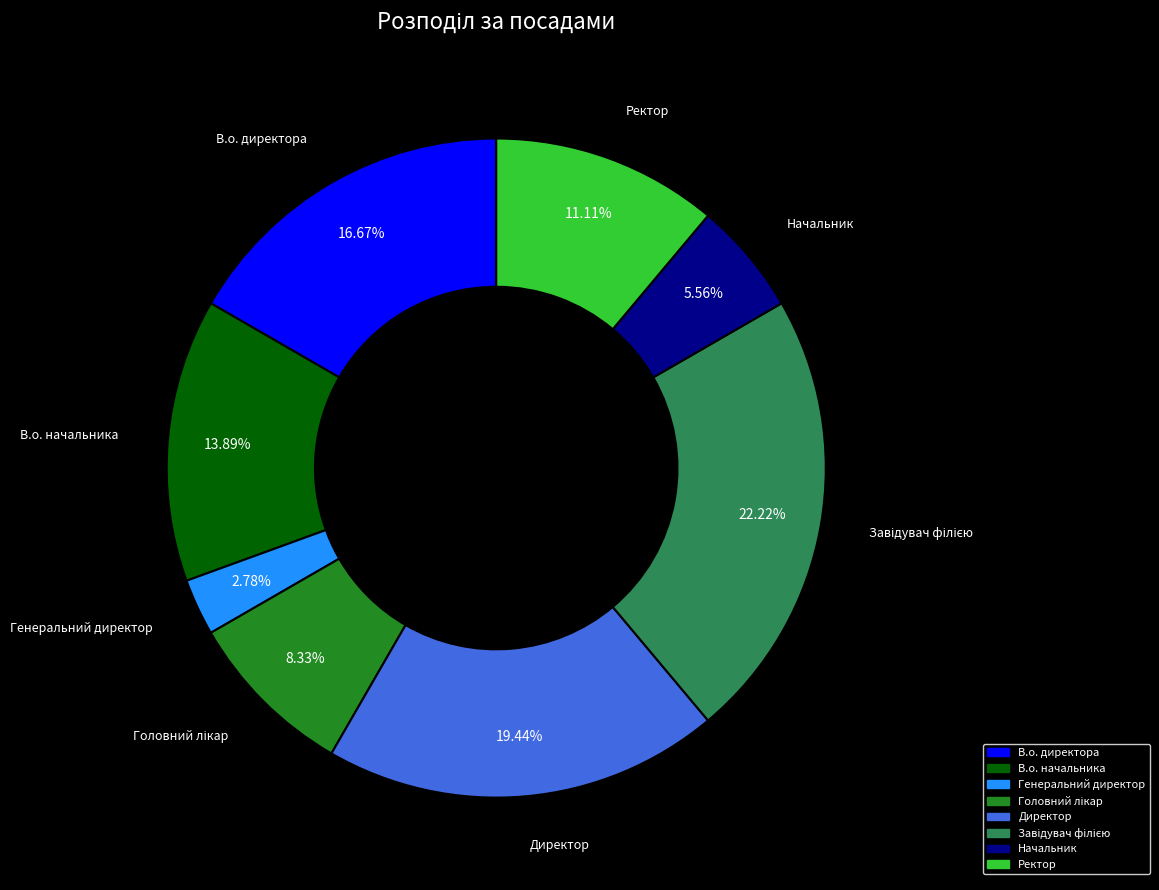

What percentage is the Начальник slice, to the nearest percent?

6%